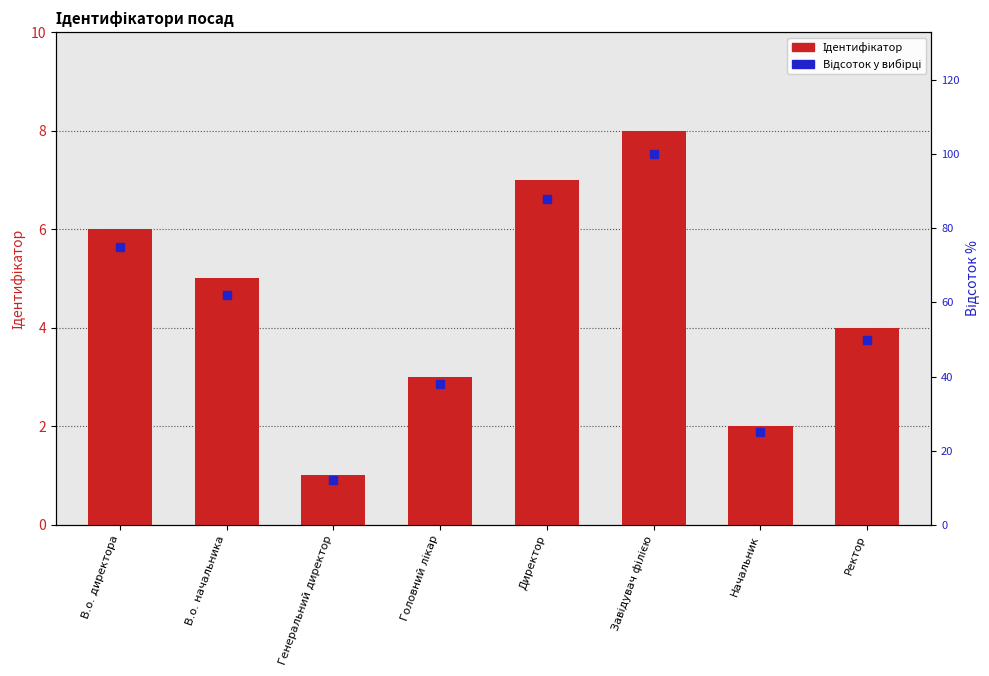

What are all the series names shown in the legend?

Ідентифікатор, Відсоток у вибірці